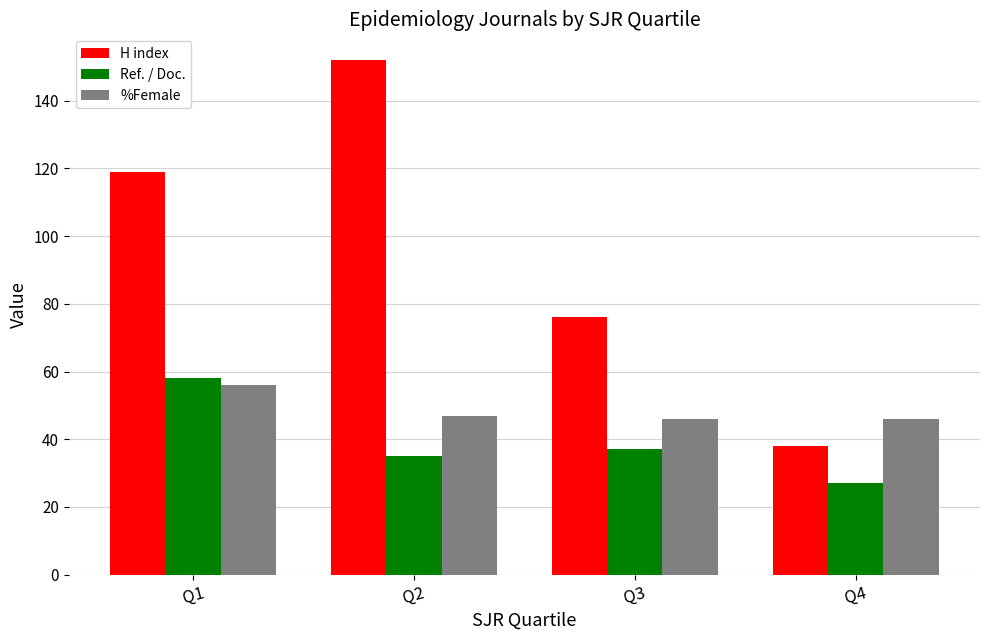

Which series has the largest total across all categories?

H index